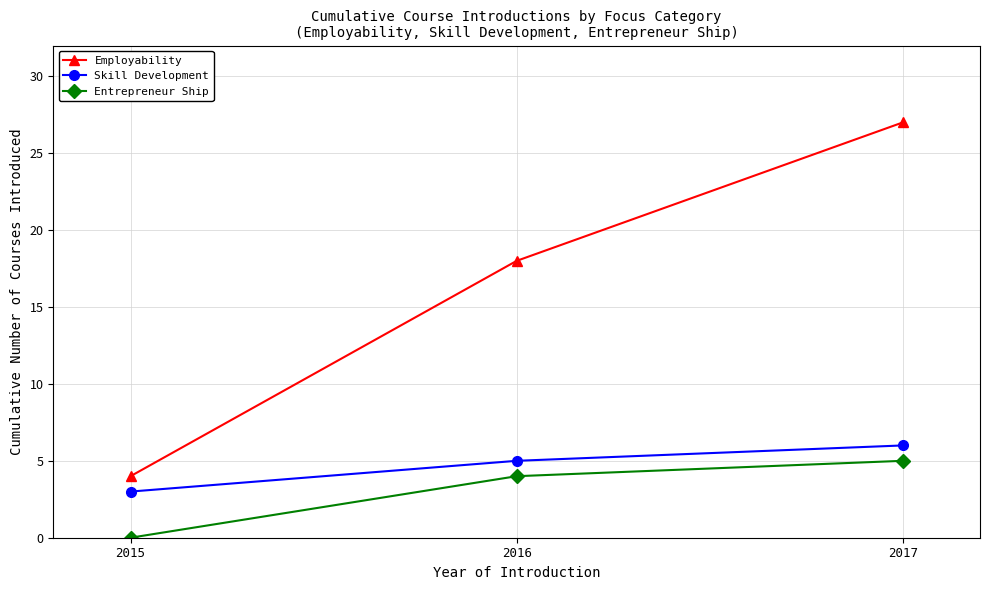

How many Employability values are between 4 and 27?

3